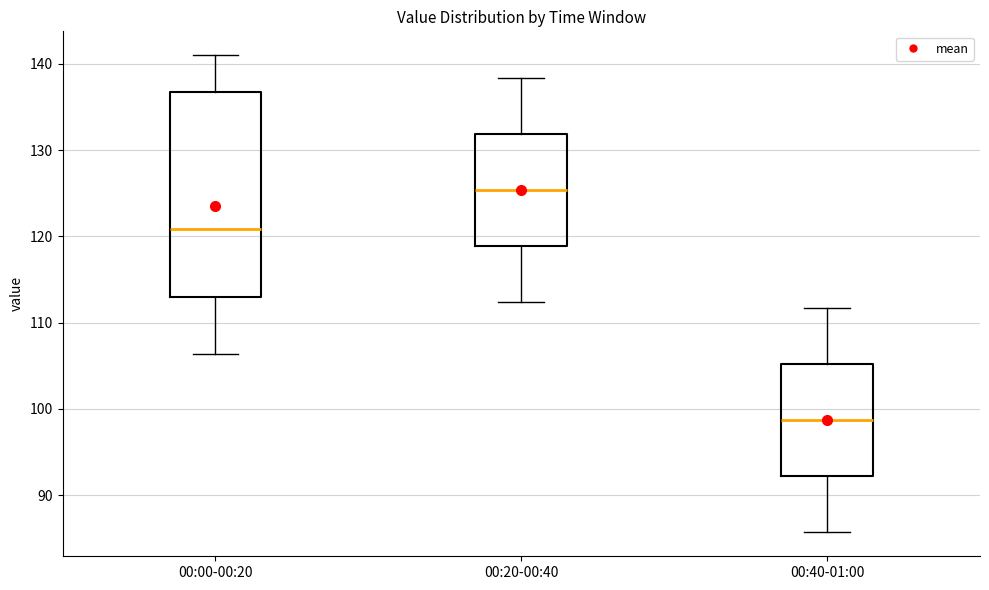

Comparing the boxes themselves (not the whiskers), which one is the tallest?

00:00-00:20